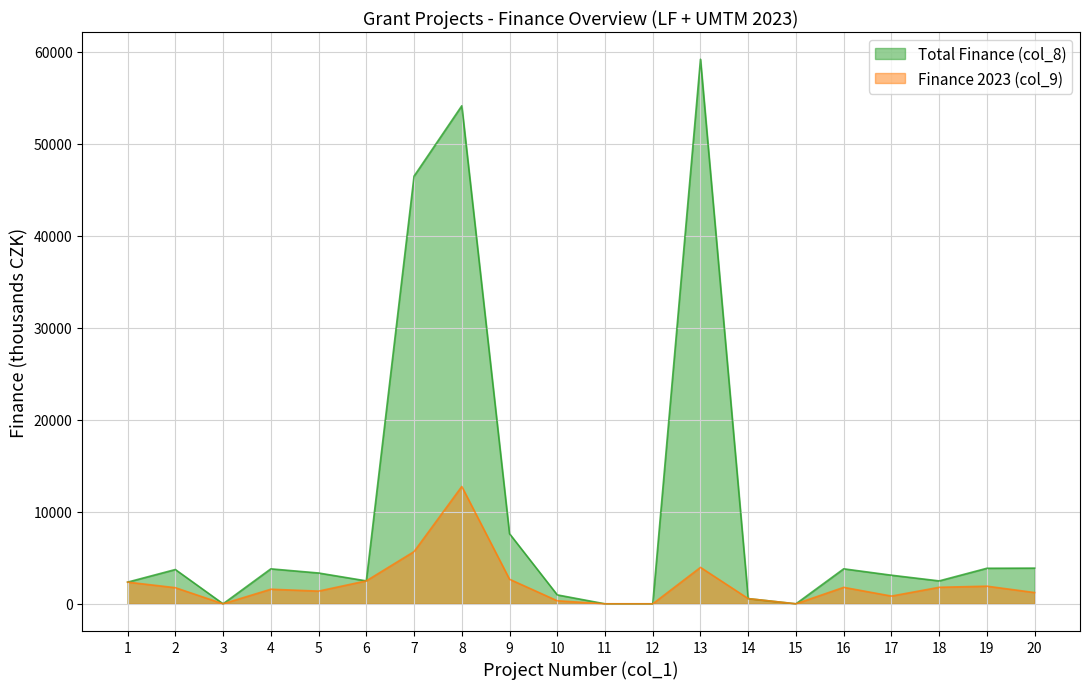

What is the difference between the highest and lowest values at 19?

1947